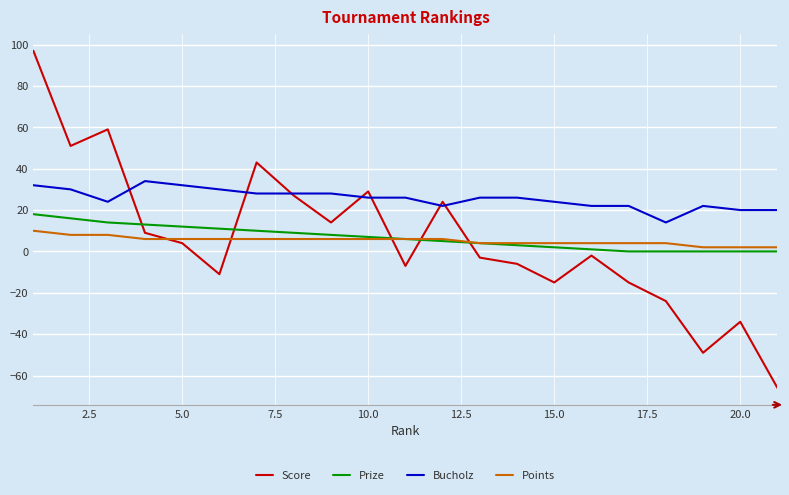

Does the chart display data point markers on the line(s)?

No